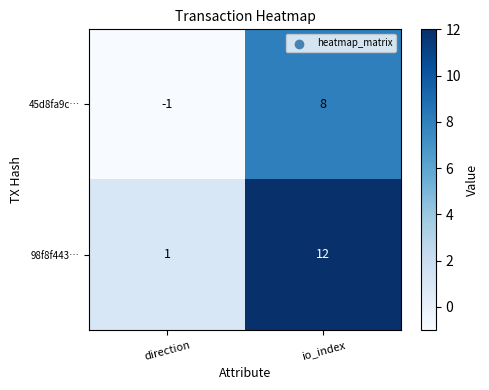

At which label is 45d8fa9c… closest to 3?

direction